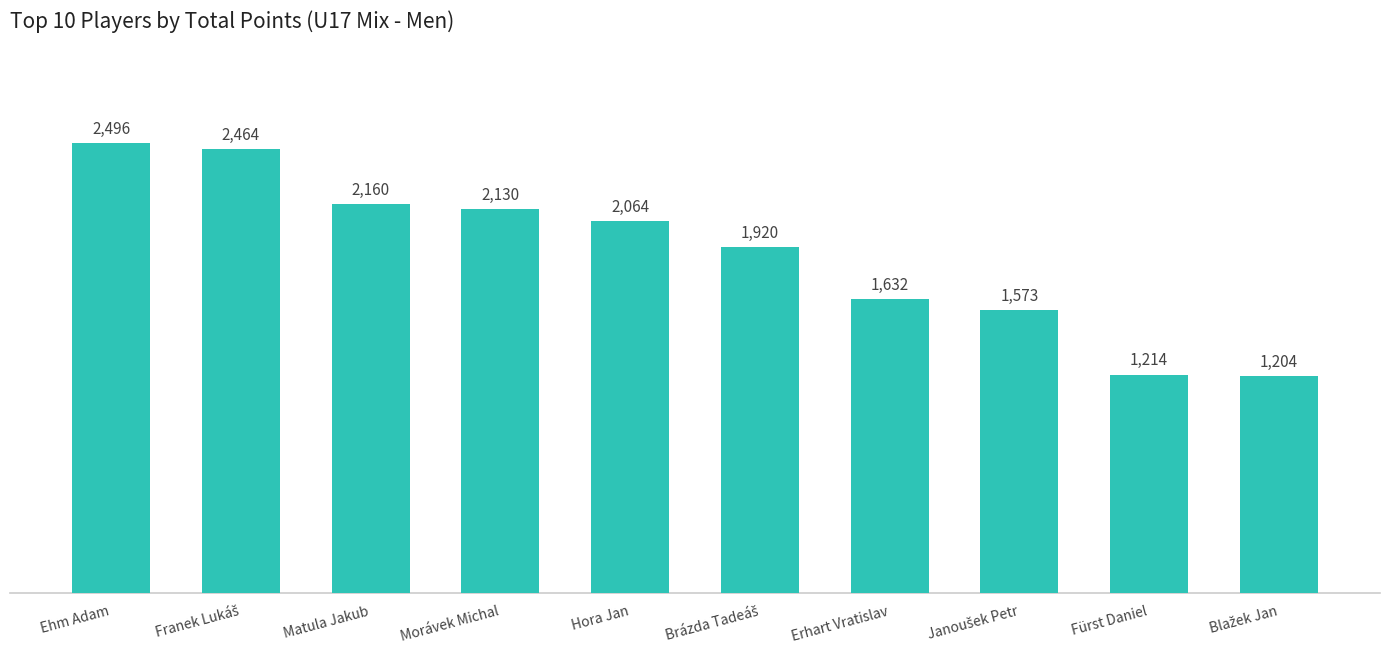

What position from the left is Fürst Daniel?

9